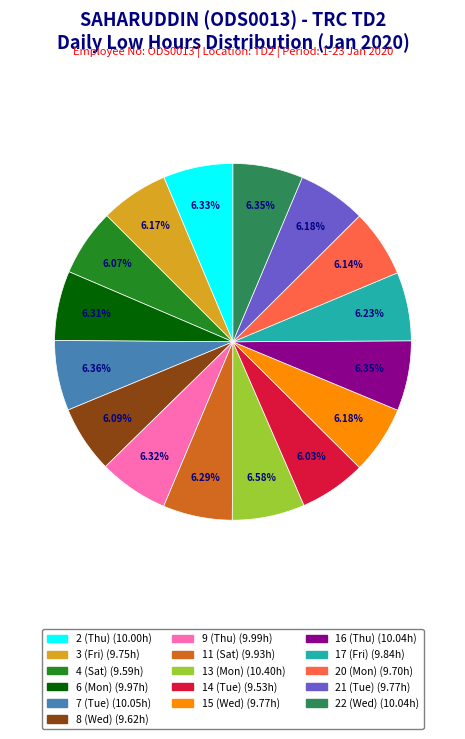

To the nearest percent, what is the combined percentage of 7 (Tue) and 11 (Sat)?

13%